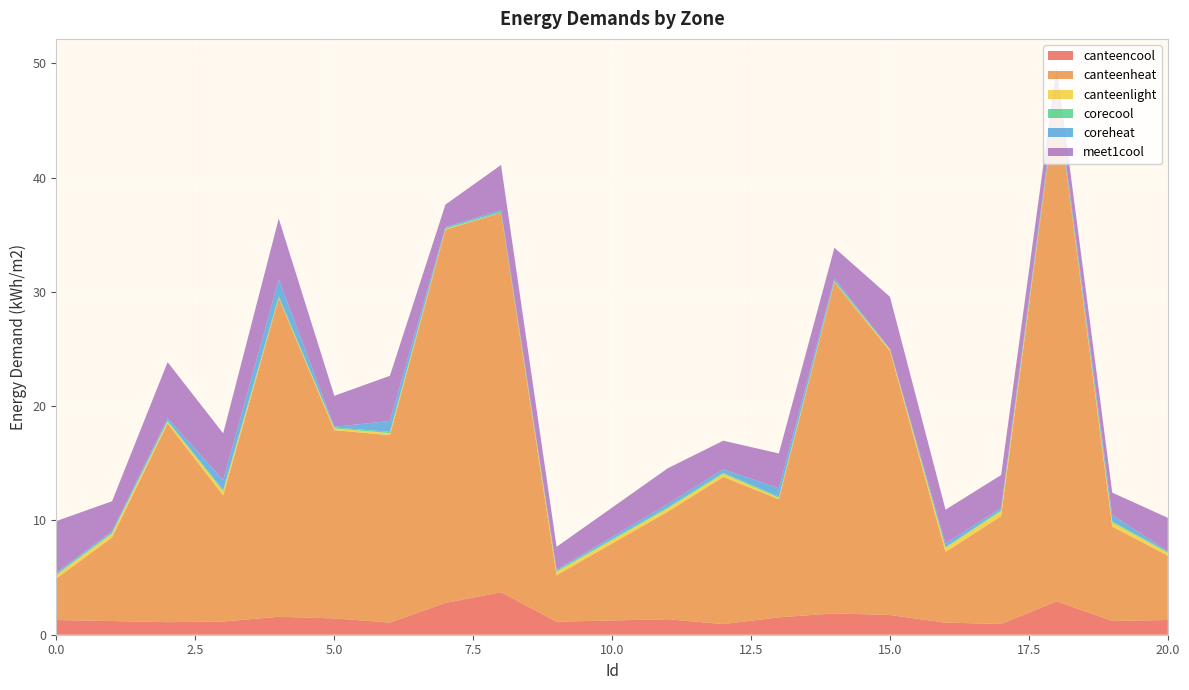

Reading left to right, extract all data points from this chart.

canteencool: 0=1.3	1=1.2	2=1.1	3=1.2	4=1.6	5=1.4	6=1.1	7=2.8	8=3.7	9=1.1	11=1.4	12=0.9	13=1.5	14=1.9	15=1.7	16=1.1	17=0.9	18=2.9	19=1.2	20=1.3
canteenheat: 0=3.6	1=7.3	2=17.4	3=11.0	4=27.9	5=16.5	6=16.4	7=32.7	8=33.2	9=4.1	11=9.4	12=12.9	13=10.3	14=29.0	15=23.1	16=6.2	17=9.4	18=44.2	19=8.3	20=5.6
canteenlight: 0=0.3	1=0.3	2=0.2	3=0.4	4=0.0	5=0.1	6=0.2	7=0.1	8=0.0	9=0.3	11=0.3	12=0.3	13=0.1	14=0.0	15=0.1	16=0.4	17=0.4	18=0.0	19=0.4	20=0.2
corecool: 0=0.1	1=0.1	2=0.1	3=0.1	4=0.1	5=0.1	6=0.1	7=0.1	8=0.1	9=0.1	11=0.1	12=0.1	13=0.1	14=0.1	15=0.1	16=0.1	17=0.1	18=0.1	19=0.1	20=0.1
coreheat: 0=0.1	1=0.1	2=0.2	3=0.9	4=1.5	5=0.1	6=0.9	7=0.1	8=0.1	9=0.1	11=0.3	12=0.3	13=0.7	14=0.2	15=0.0	16=0.3	17=0.2	18=0.3	19=0.6	20=0.1
meet1cool: 0=4.5	1=2.6	2=4.9	3=4.1	4=5.3	5=2.7	6=4.0	7=2.0	8=3.9	9=2.0	11=3.1	12=2.5	13=3.0	14=2.7	15=4.6	16=3.0	17=2.9	18=2.1	19=2.0	20=2.9